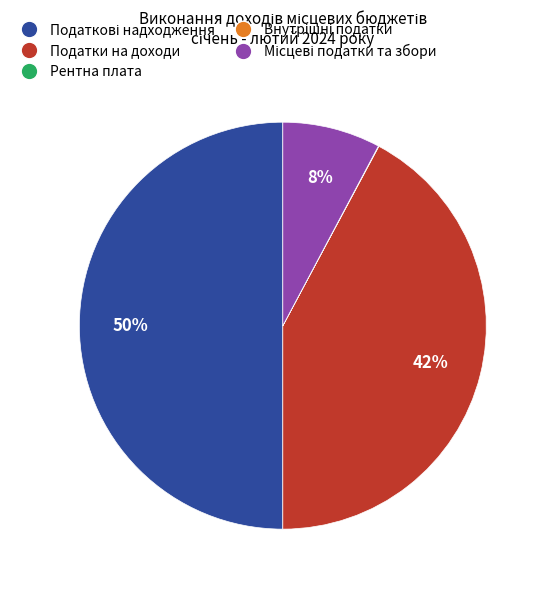

To the nearest percent, what is the difference between the largest and smallest slice percentages?

50%